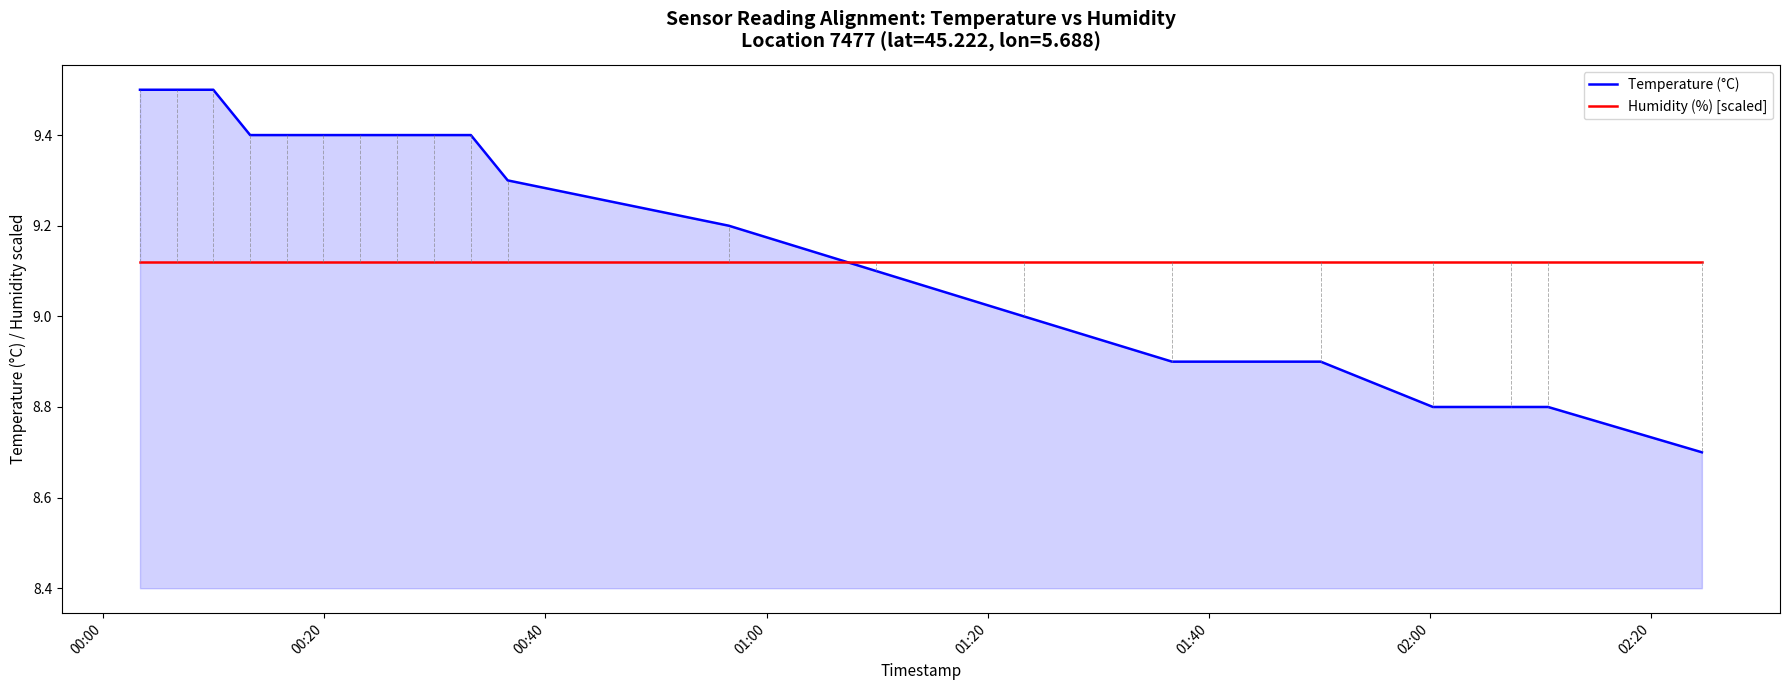

List the series in order of their overall mean, highest first.

Temperature (°C), Humidity (%) [scaled]